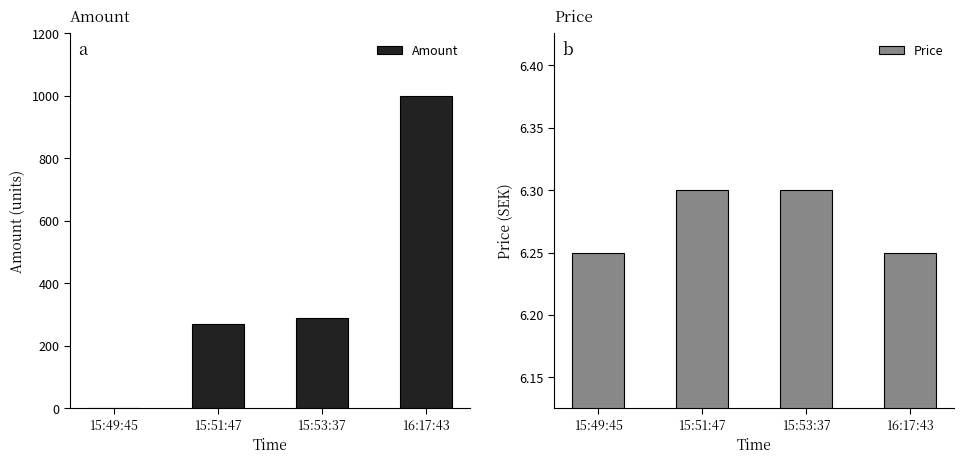

At which category is the sum across all series the highest?

16:17:43